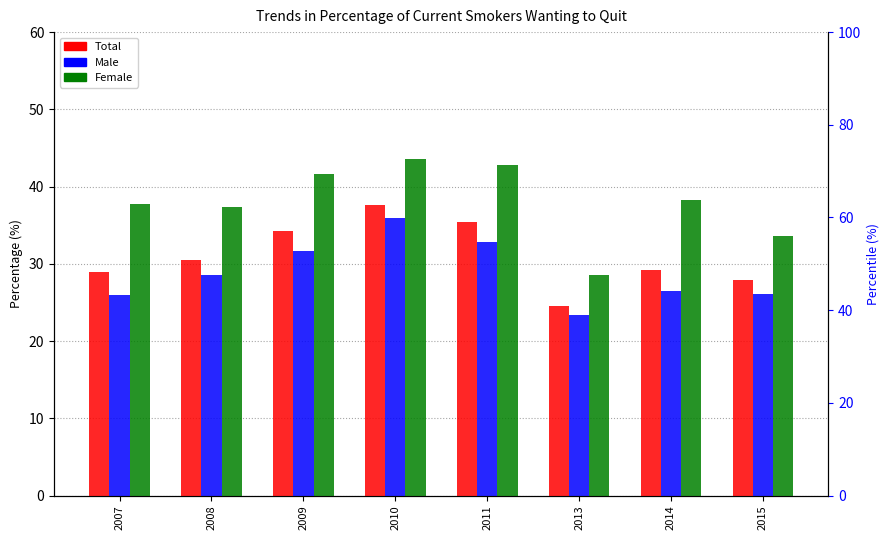

What value does the Male series have at 2013?

23.4